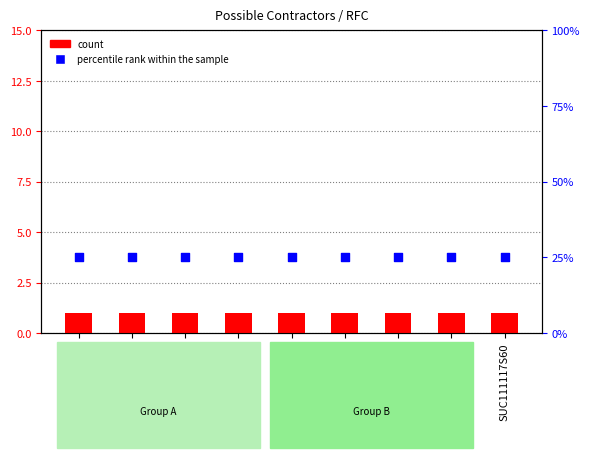

Which series has the largest total across all categories?

percentile rank within the sample